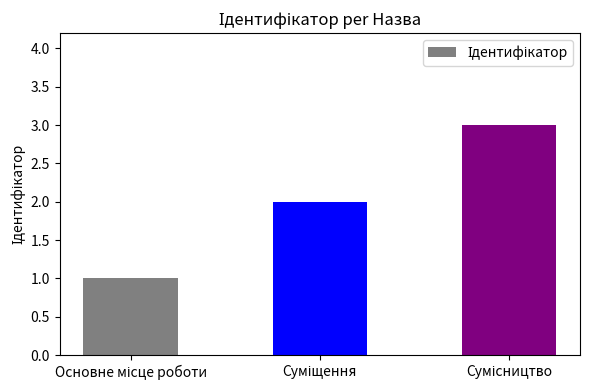

What is the sum of all values?

6